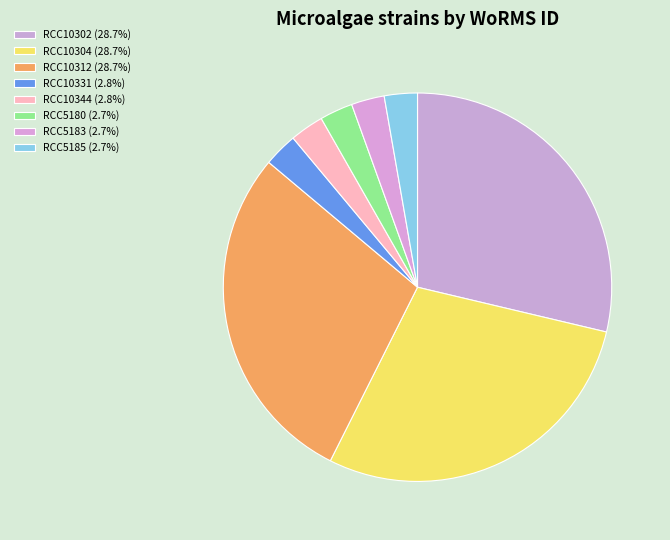

To the nearest percent, what is the difference between the RCC5180 and RCC10302 slice percentages?

26%